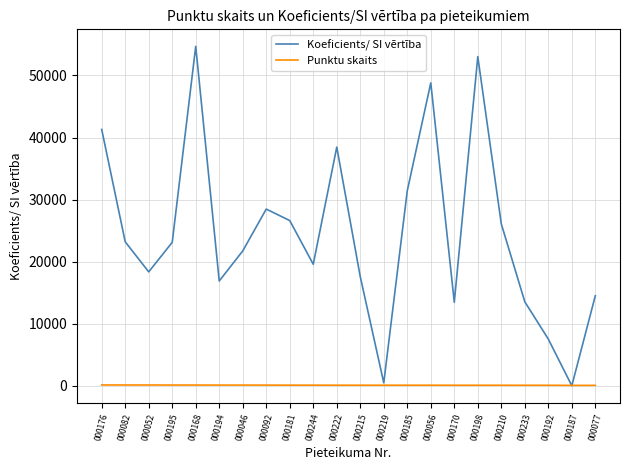

Which series changed the most between 000168 and 000222?

Koeficients/ SI vērtība